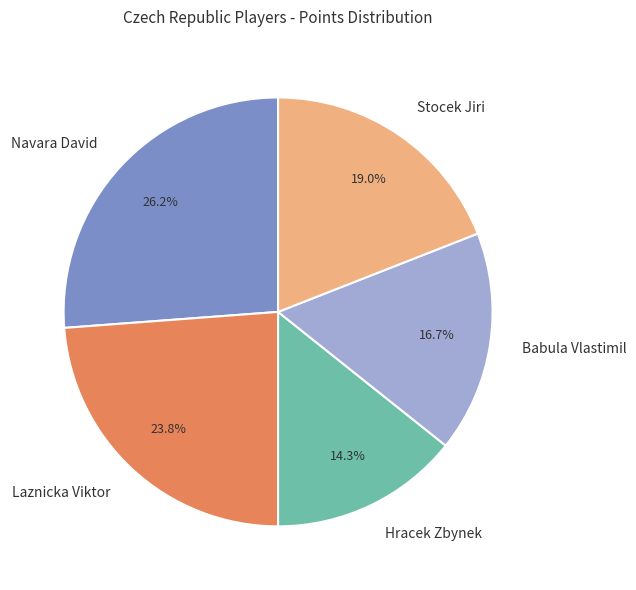

Does Laznicka Viktor account for over 50% of the chart?

No